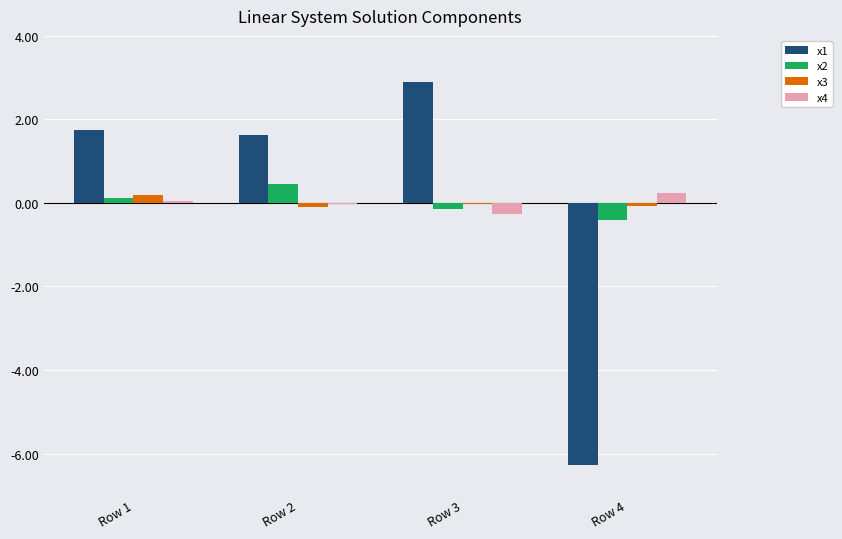

Which label corresponds to the largest value in the chart?

Row 3